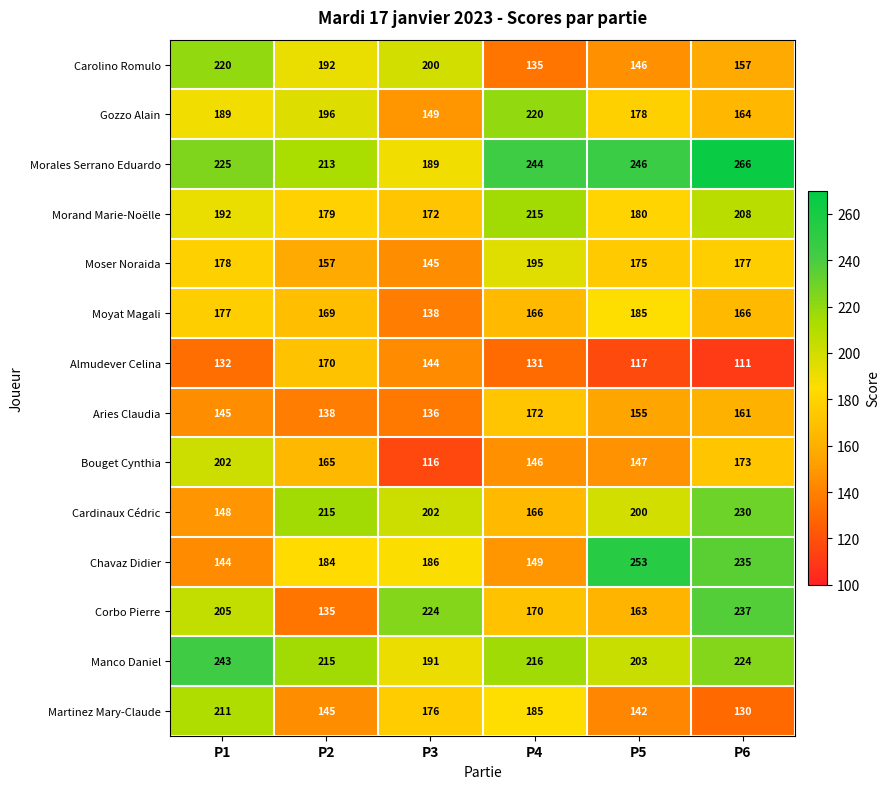

What is the spread (max minus min) of values at P6?

155